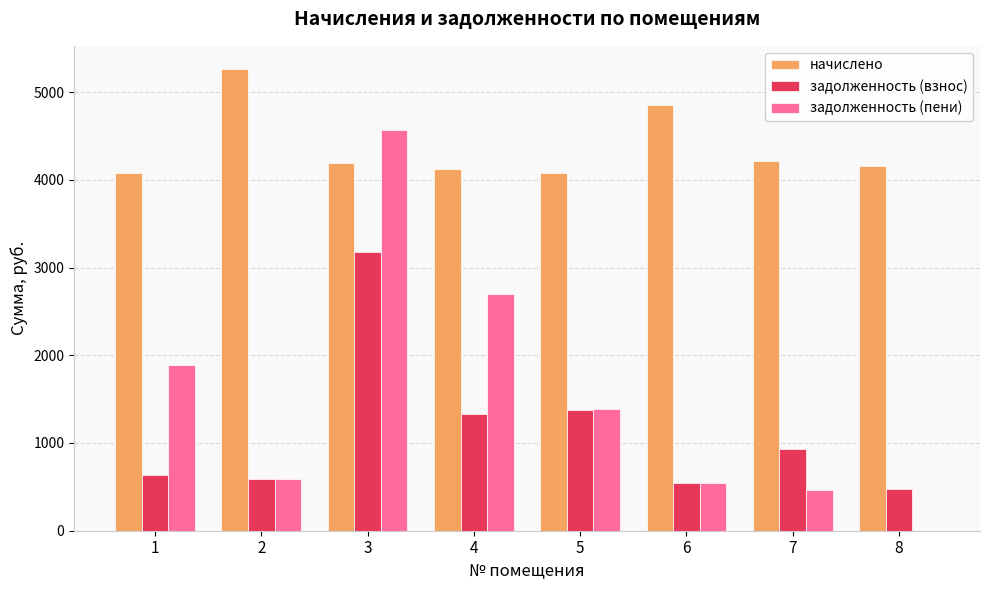

The value of задолженность (пени) at 2 is 192.6. True or false?

False